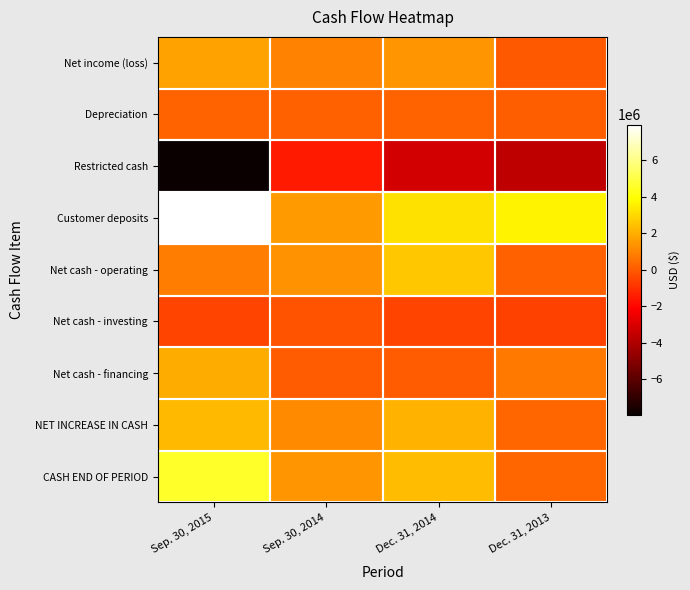

Count the number of data series in this chart.

9